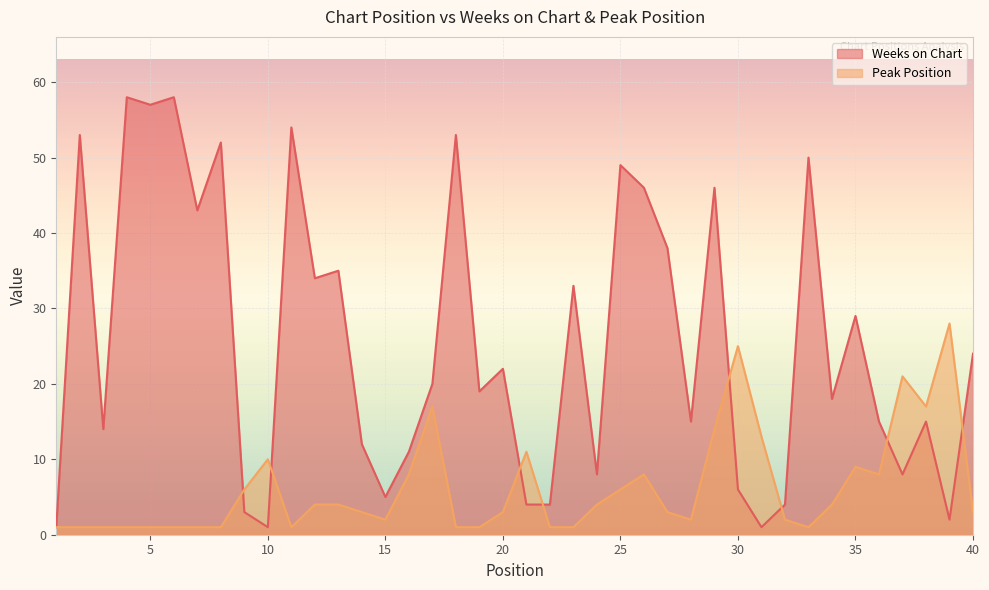

Where does the Weeks on Chart series first go above 20?

2